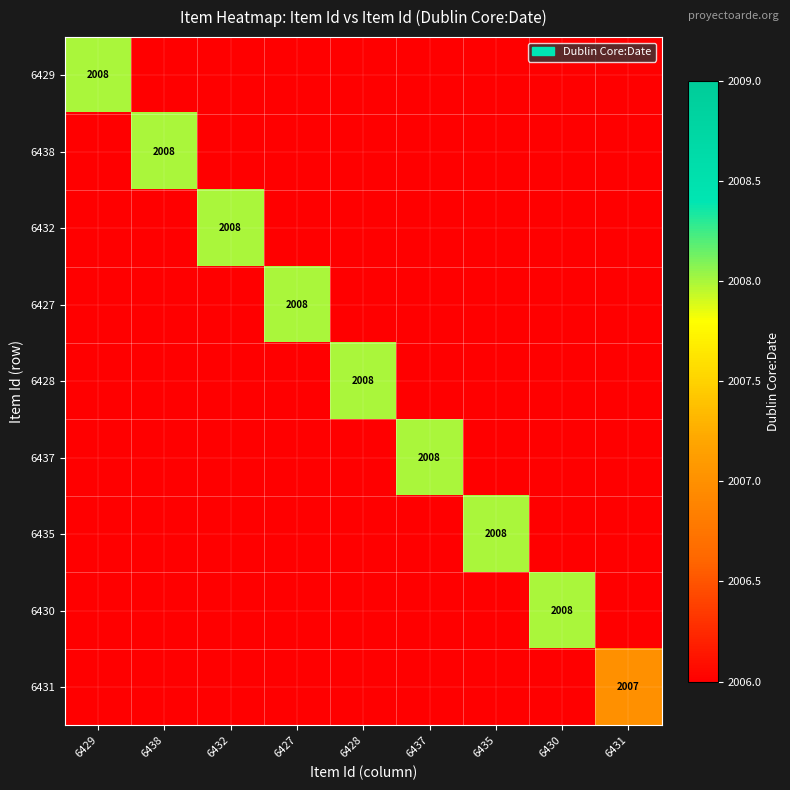

Which category has the highest value in the 6438 series?

6438